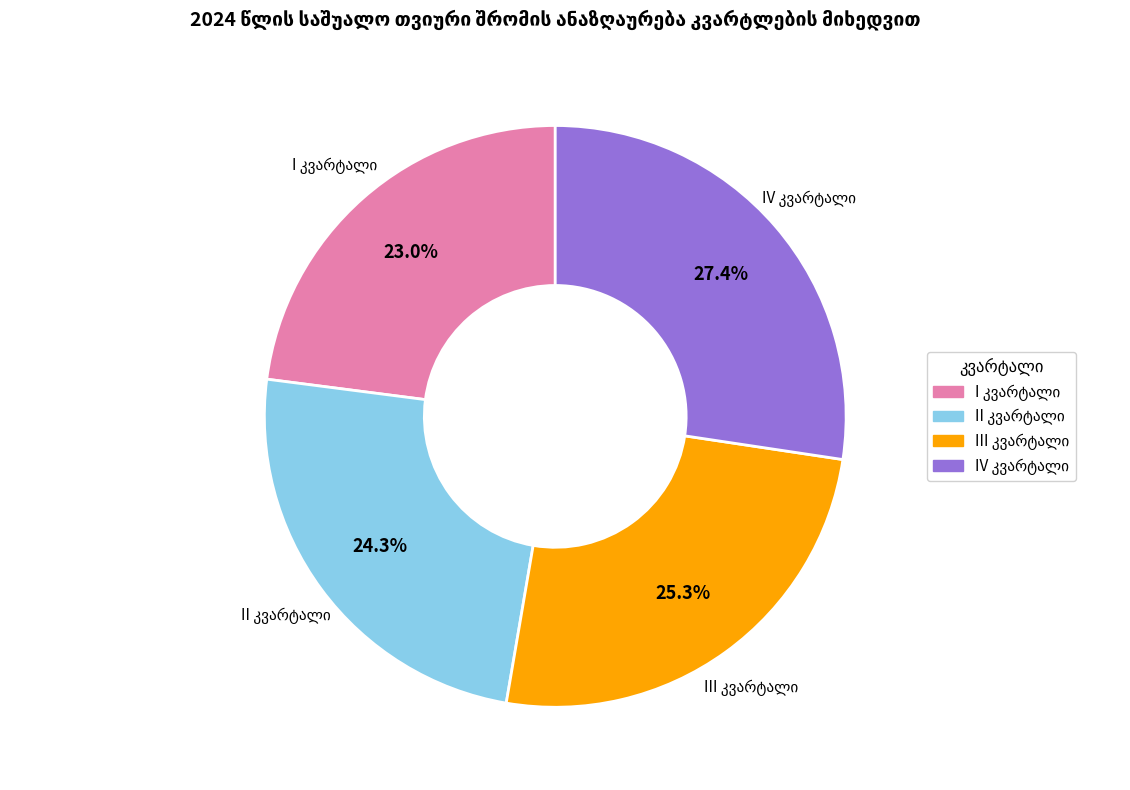

Is there a majority slice in this chart?

No